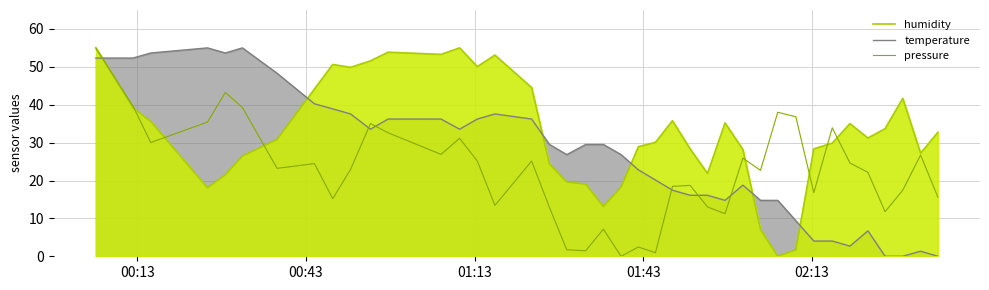

True or false: humidity and pressure cross at least once.

True